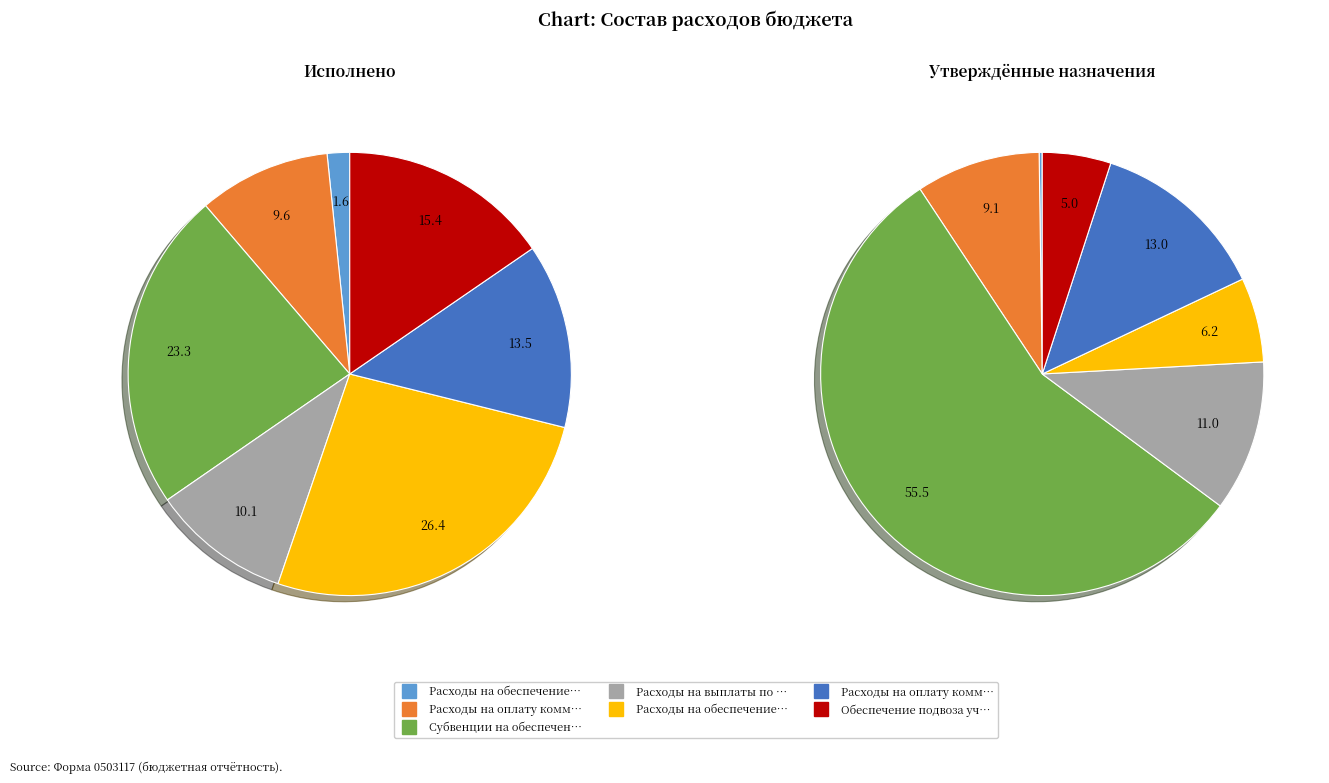

How many segments does this pie chart have?

7